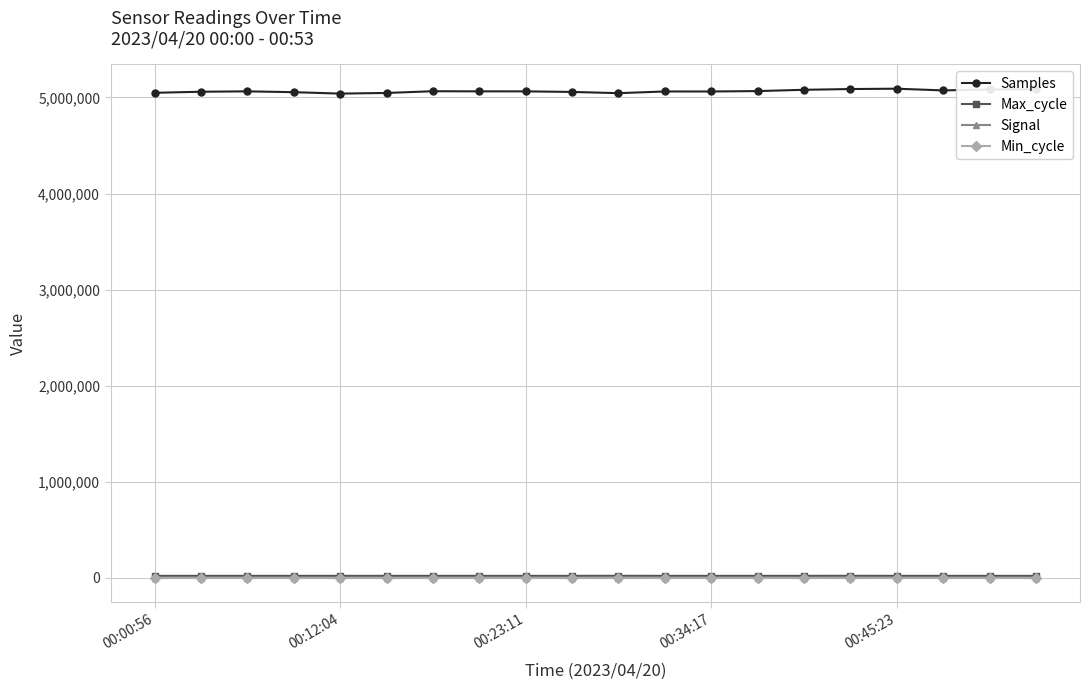

What is the minimum value for Samples?

5040171